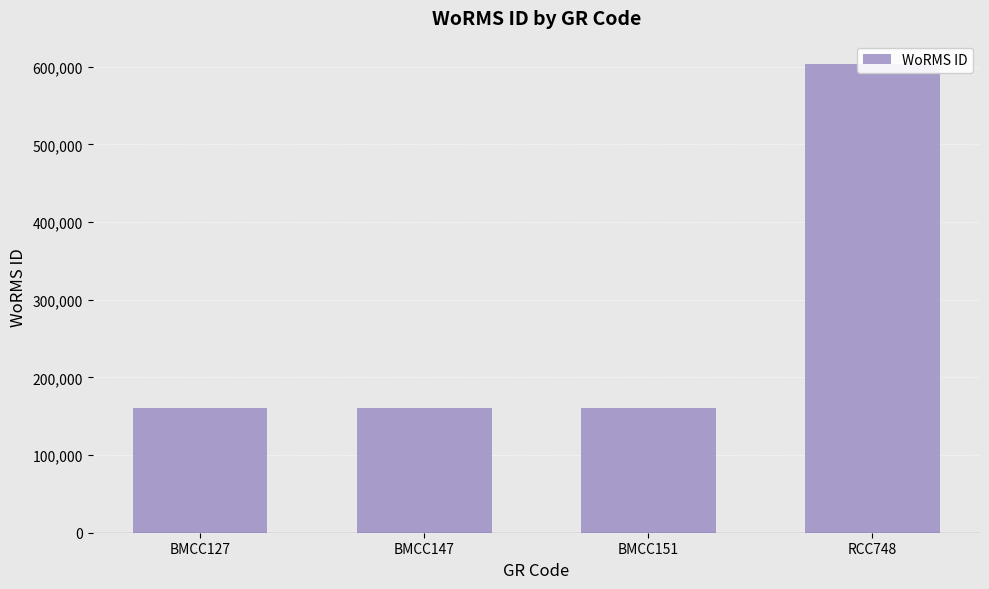

List the labels in order of value, smallest first.

BMCC127, BMCC147, BMCC151, RCC748